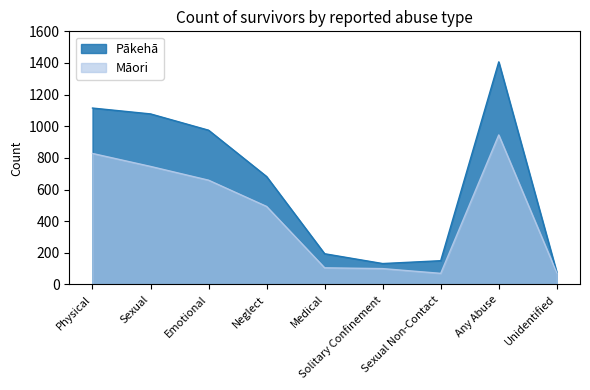

Where does the Pākehā series first go above 682?

Physical